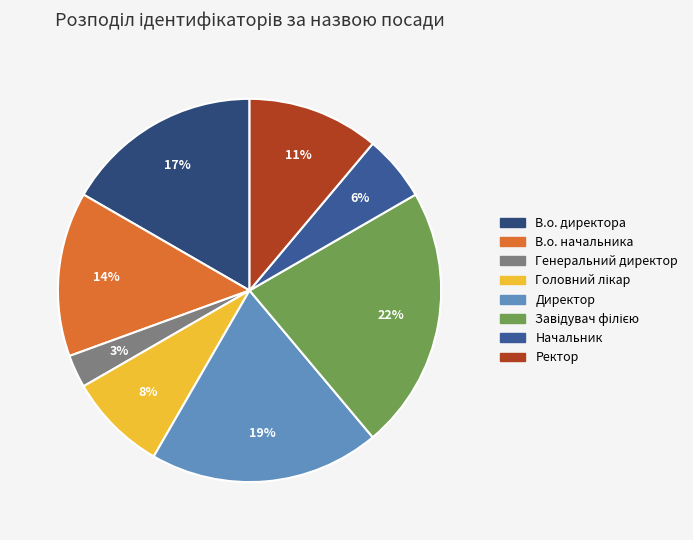

How many segments does this pie chart have?

8